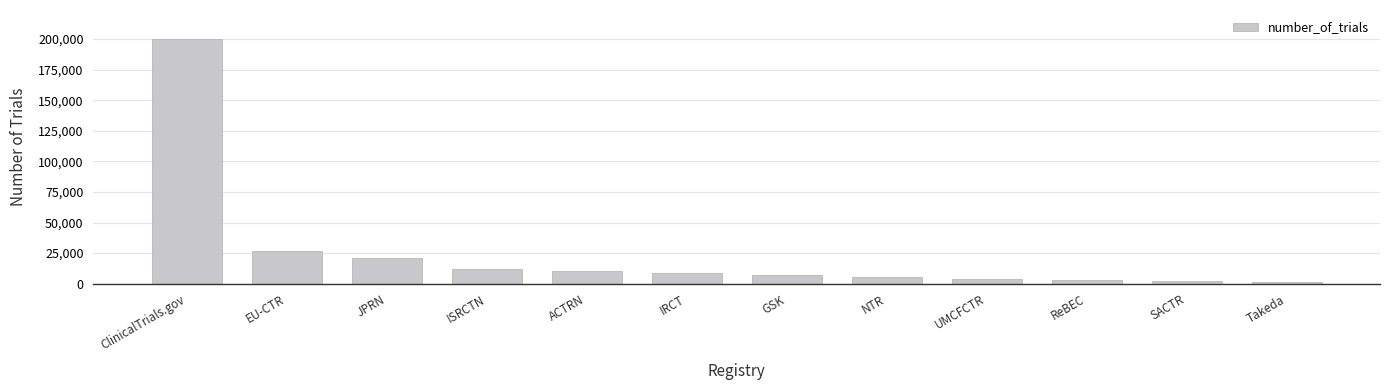

What is the label of the 11th bar from the right?

EU-CTR